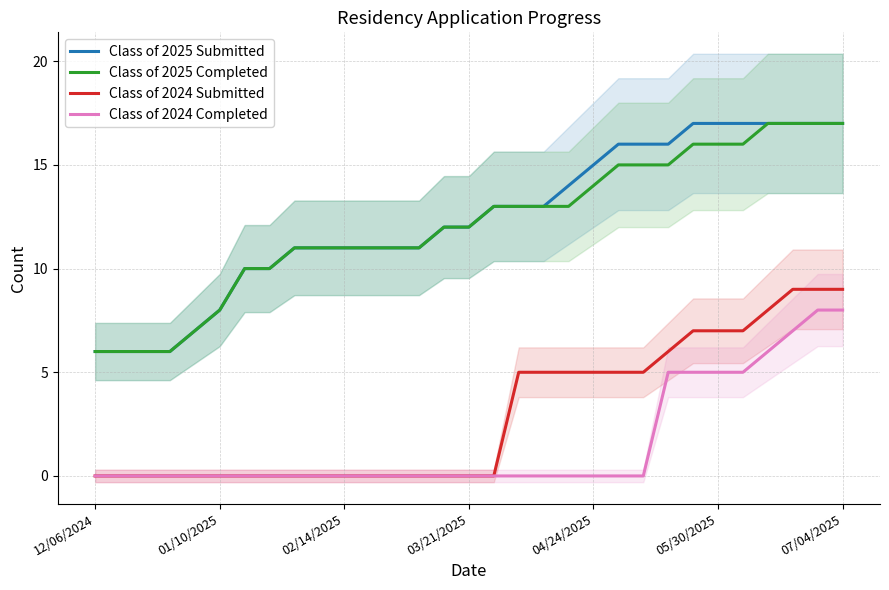

How many values in the Class of 2025 Submitted series exceed 12?

15